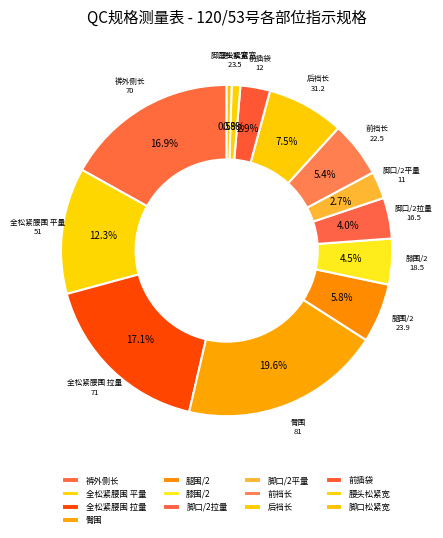

How many segments does this pie chart have?

13